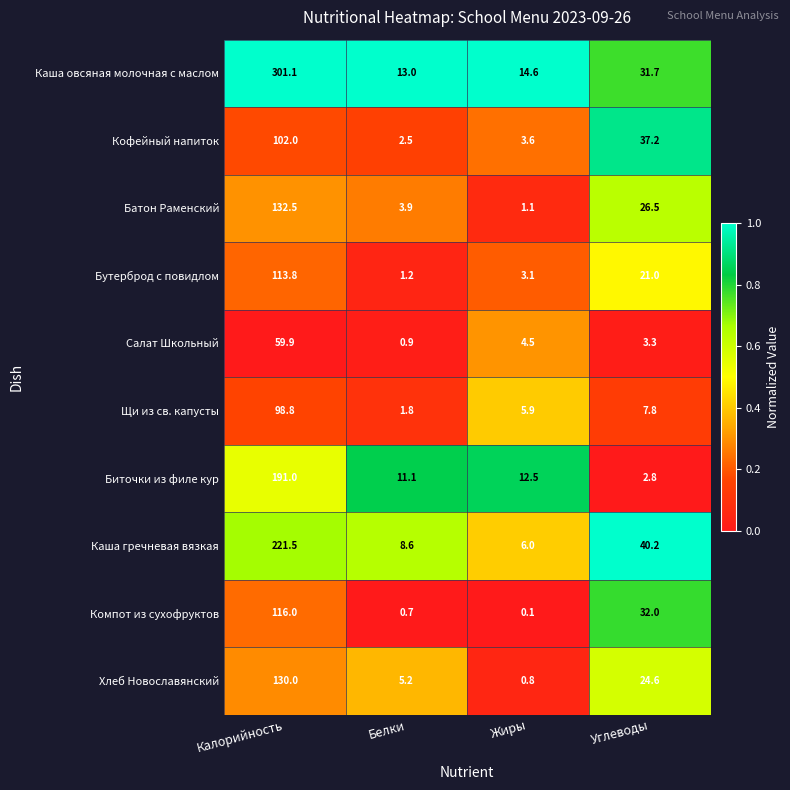

What is the sum of all Биточки из филе кур values?

217.4